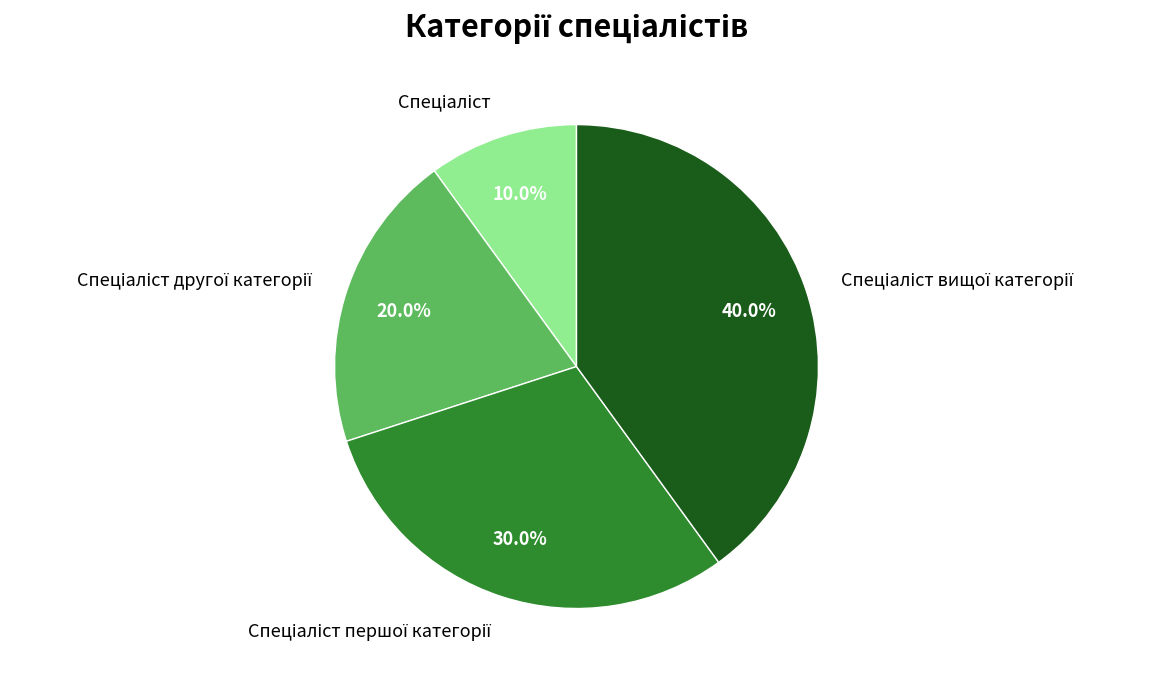

Does any single category account for the majority?

No